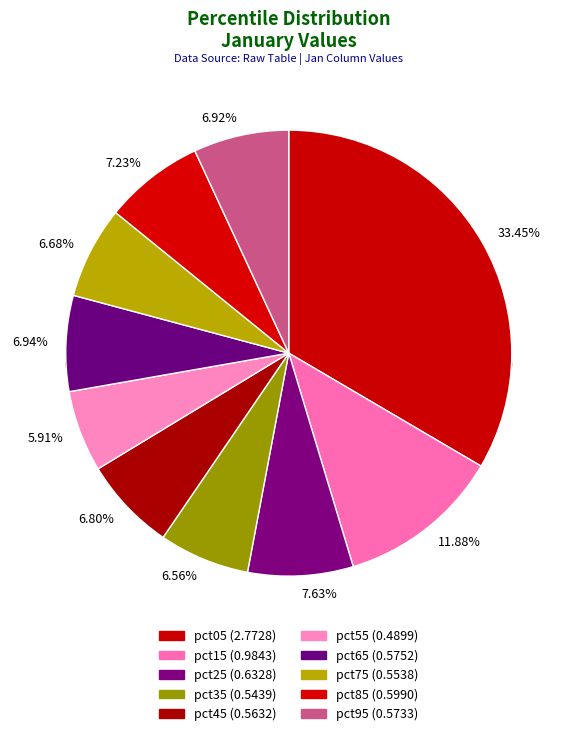

To the nearest percent, what percentage of the pie is pct15?

12%